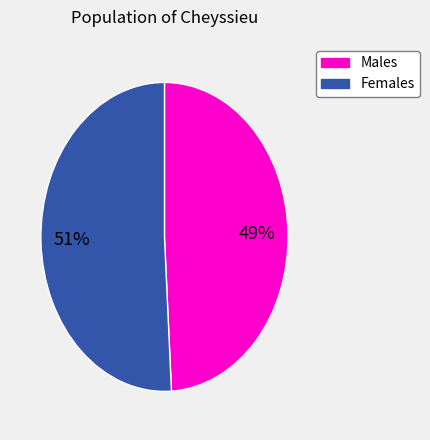

To the nearest percent, what is the difference between the largest and smallest slice percentages?

2%